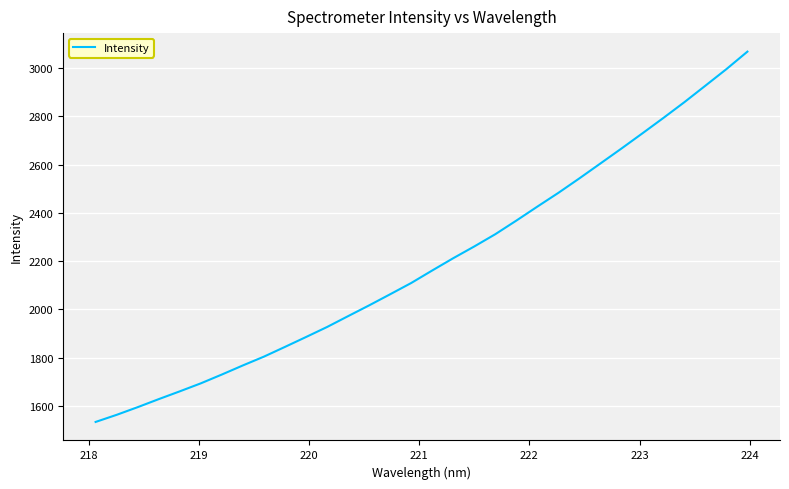

What is the maximum value shown in the chart?

3067.7